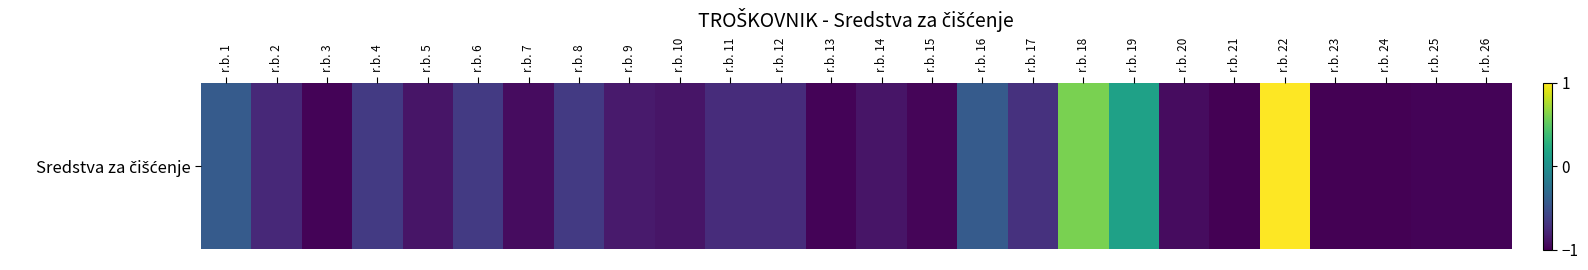

True or false: the data shows -0.7 at r.b. 11.

True